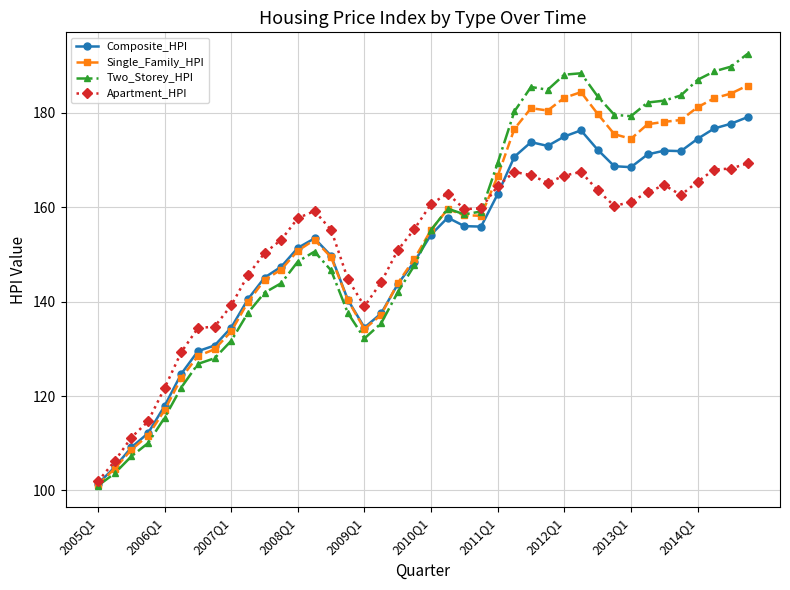

Which series has the largest range (max minus min)?

Two_Storey_HPI